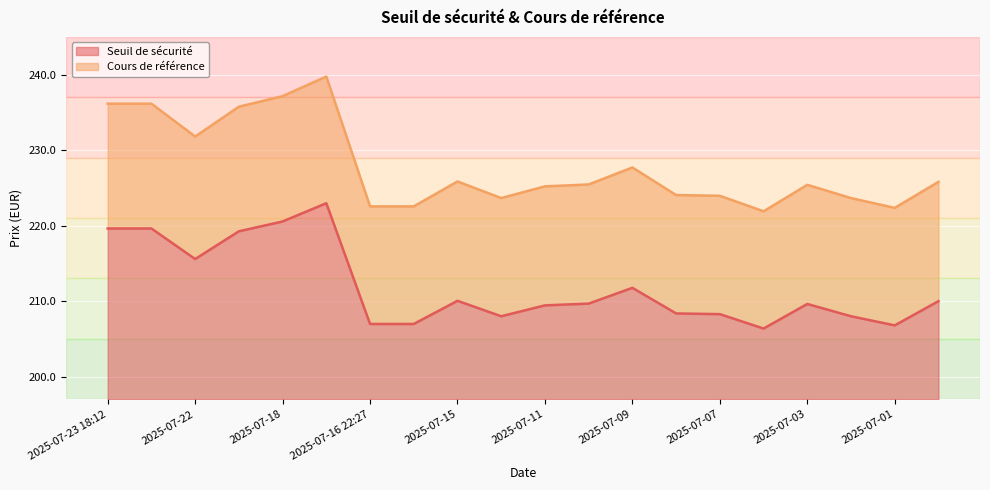

Which category has the lowest value across all series?

2025-07-04